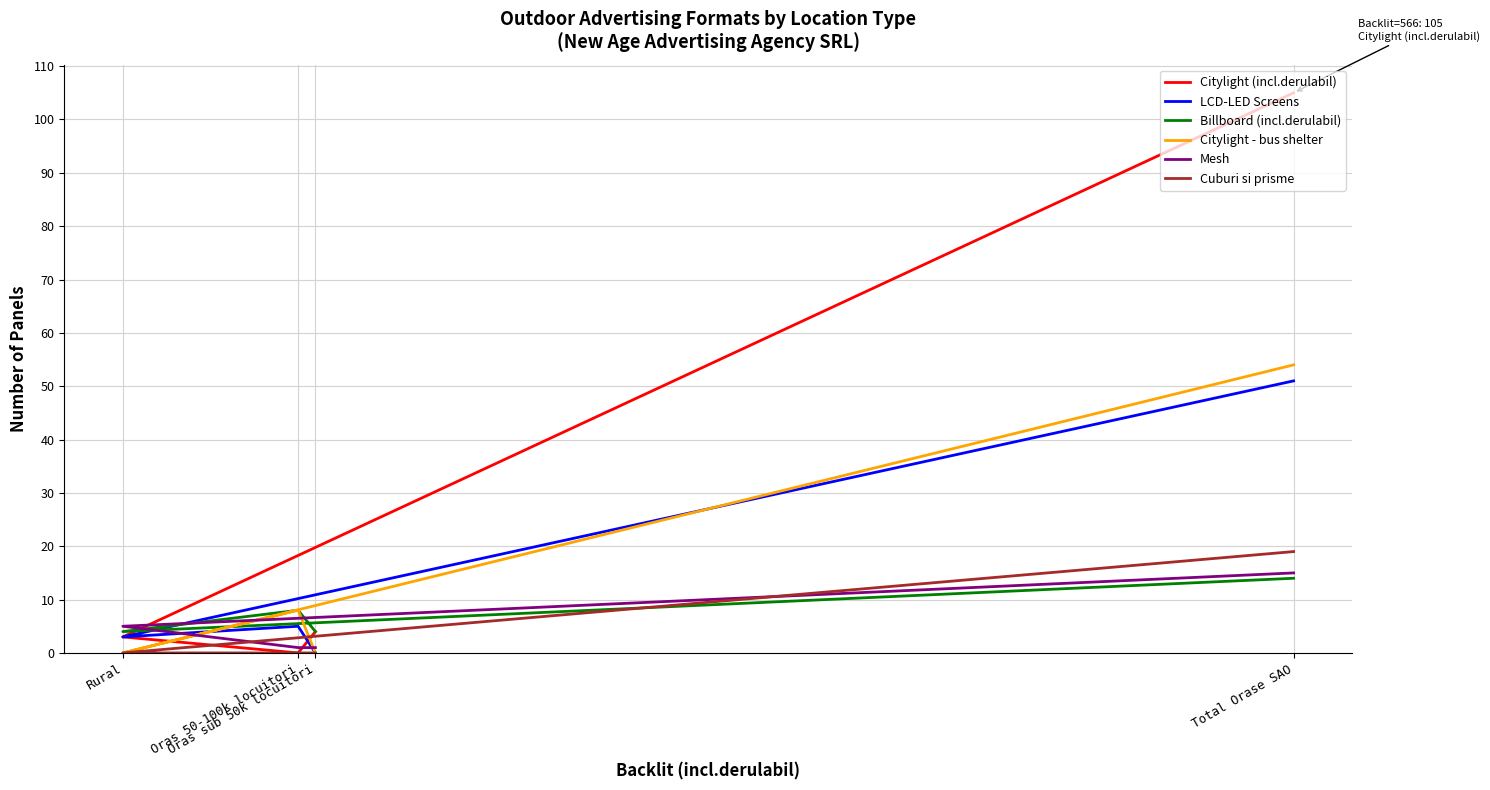

What is the approximate value of Mesh at Oras sub 50k locuitori?

1